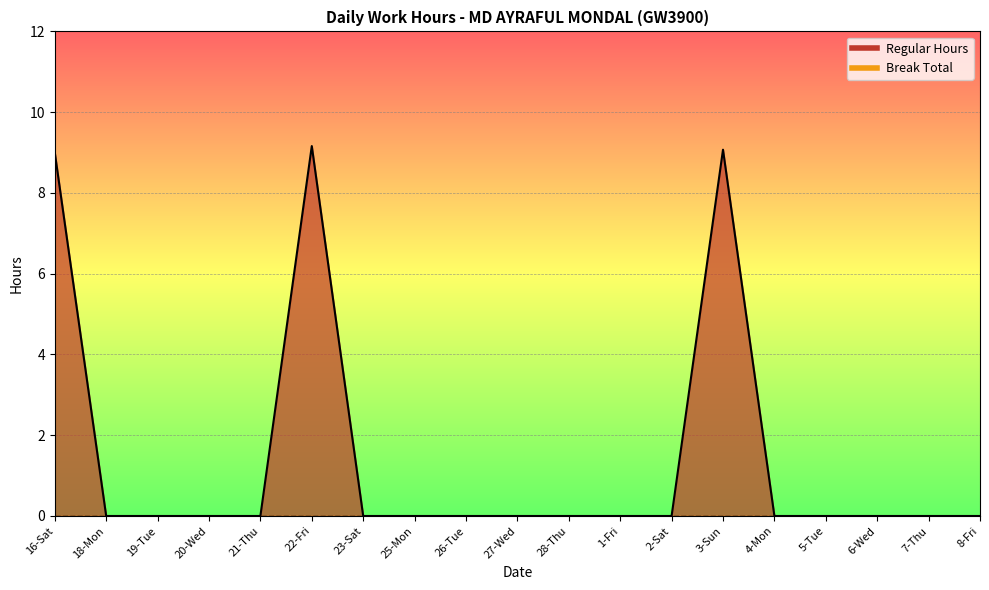

Reading right to left, what are all the values shown in this chart?

0.0	0.0	0.0	0.0	0.0	9.1	0.0	0.0	0.0	0.0	0.0	0.0	0.0	9.2	0.0	0.0	0.0	0.0	9.0